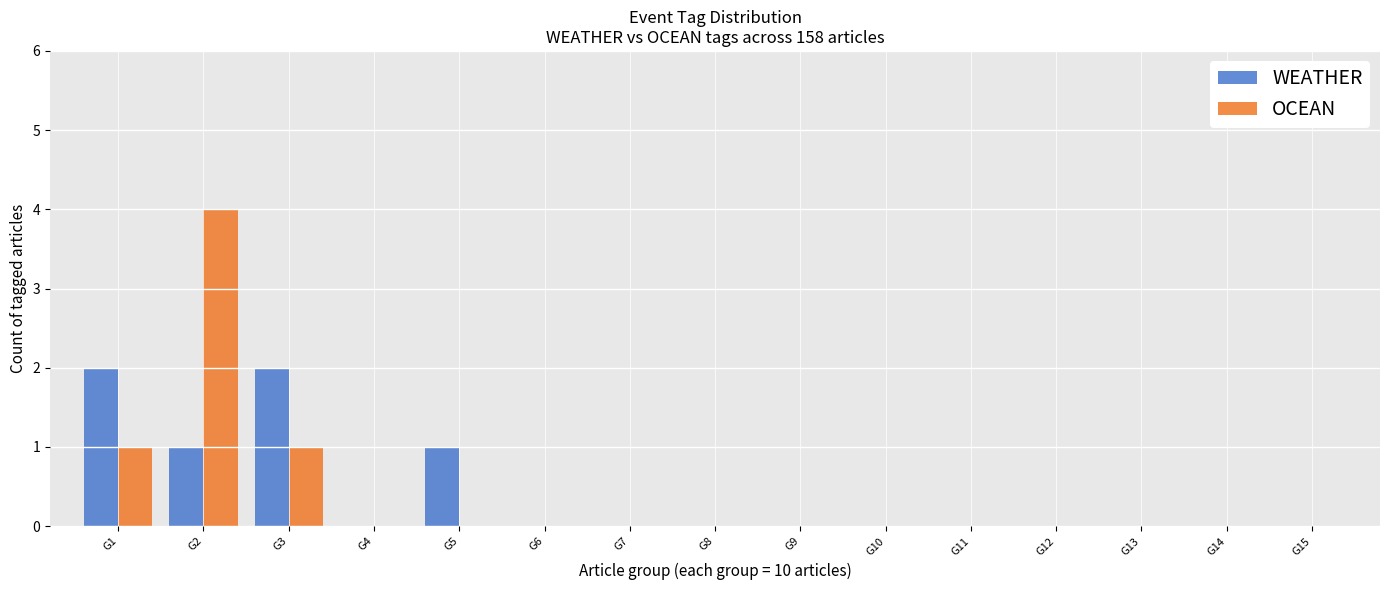

Reading left to right, what are all the values shown in this chart?

WEATHER: G1=2	G2=1	G3=2	G4=0	G5=1	G6=0	G7=0	G8=0	G9=0	G10=0	G11=0	G12=0	G13=0	G14=0	G15=0
OCEAN: G1=1	G2=4	G3=1	G4=0	G5=0	G6=0	G7=0	G8=0	G9=0	G10=0	G11=0	G12=0	G13=0	G14=0	G15=0